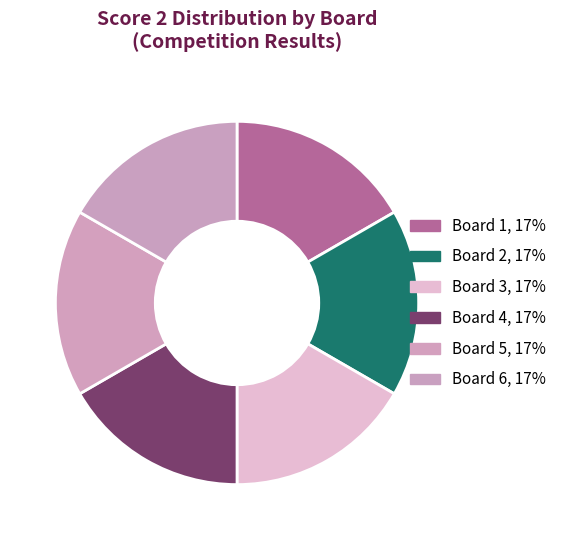

How many slices are in this pie chart?

6